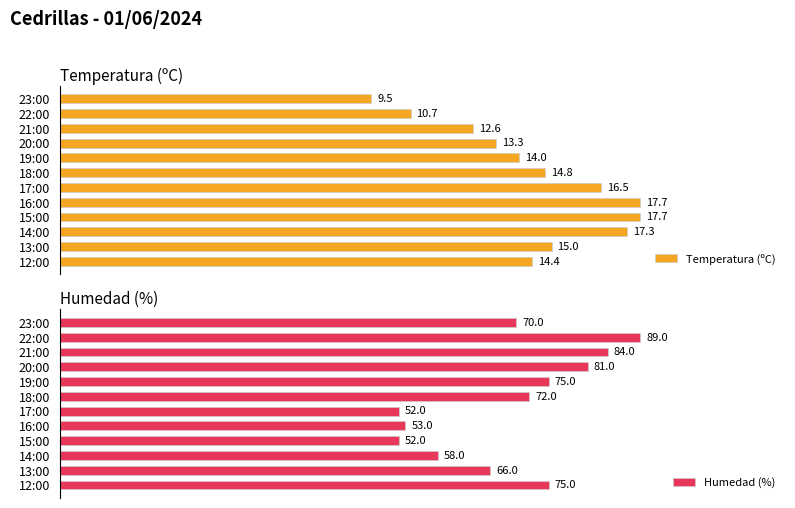

At which label does Temperatura (ºC) reach its minimum?

23:00